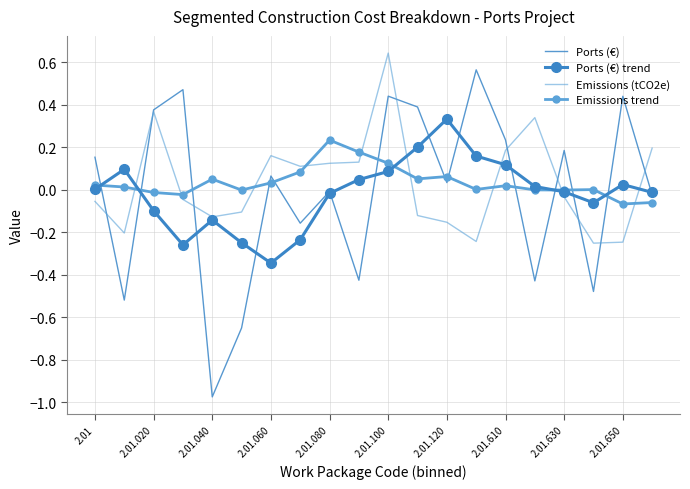

What are all the series names shown in the legend?

Ports (€), Ports (€) trend, Emissions (tCO2e), Emissions trend